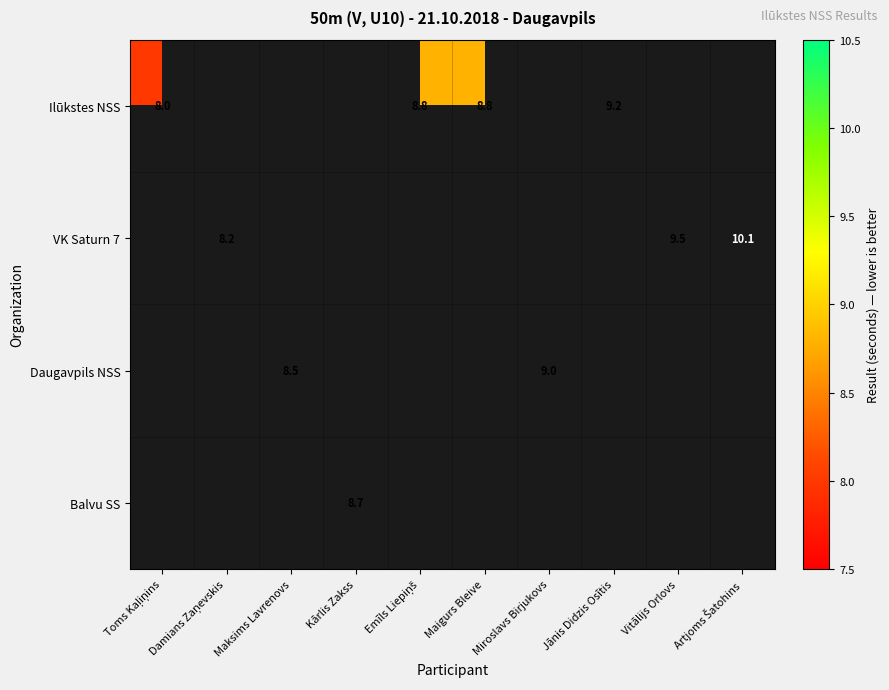

Is it true that Daugavpils NSS equals 9.0 at Miroslavs Birjukovs?

True